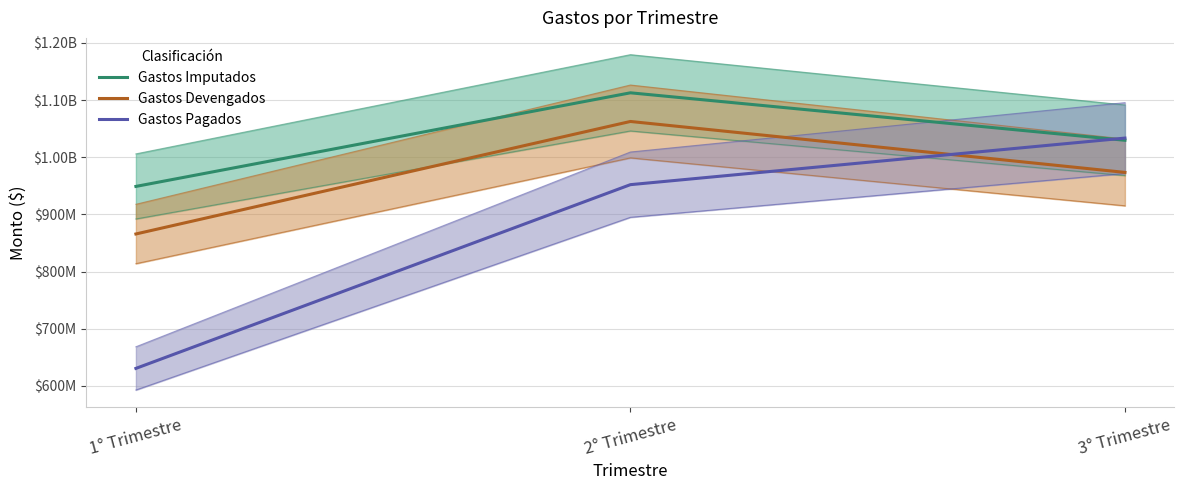

Does the chart have visible grid lines?

Yes